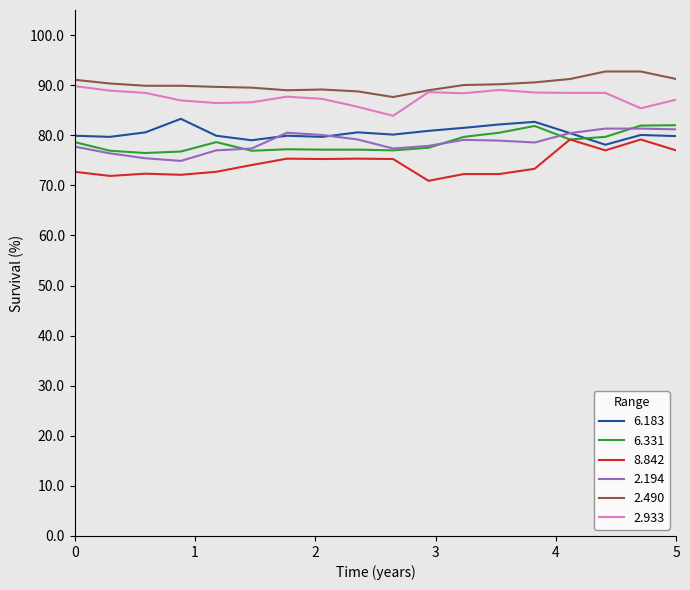

True or false: 6.331 and 2.933 intersect in this chart.

False